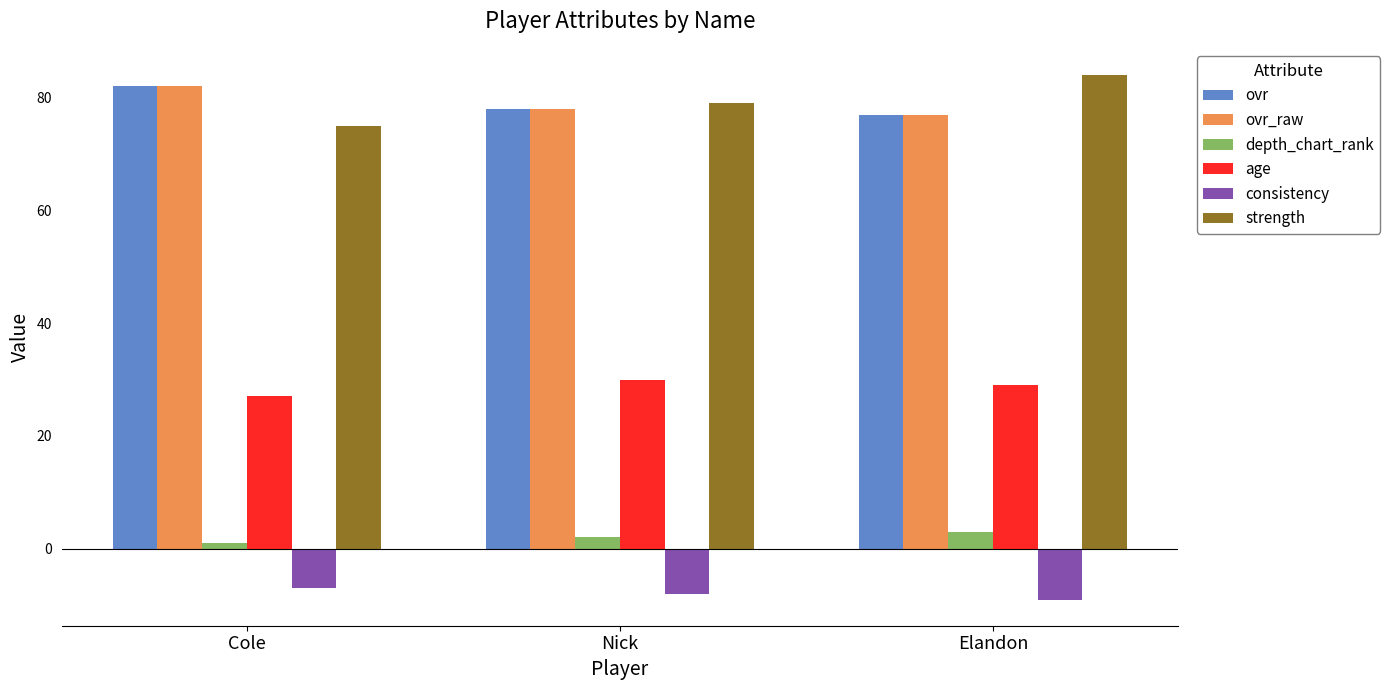

Reading left to right, extract all data points from this chart.

ovr: 82	78	77
ovr_raw: 82	78	77
depth_chart_rank: 1	2	3
age: 27	30	29
consistency: -7	-8	-9
strength: 75	79	84